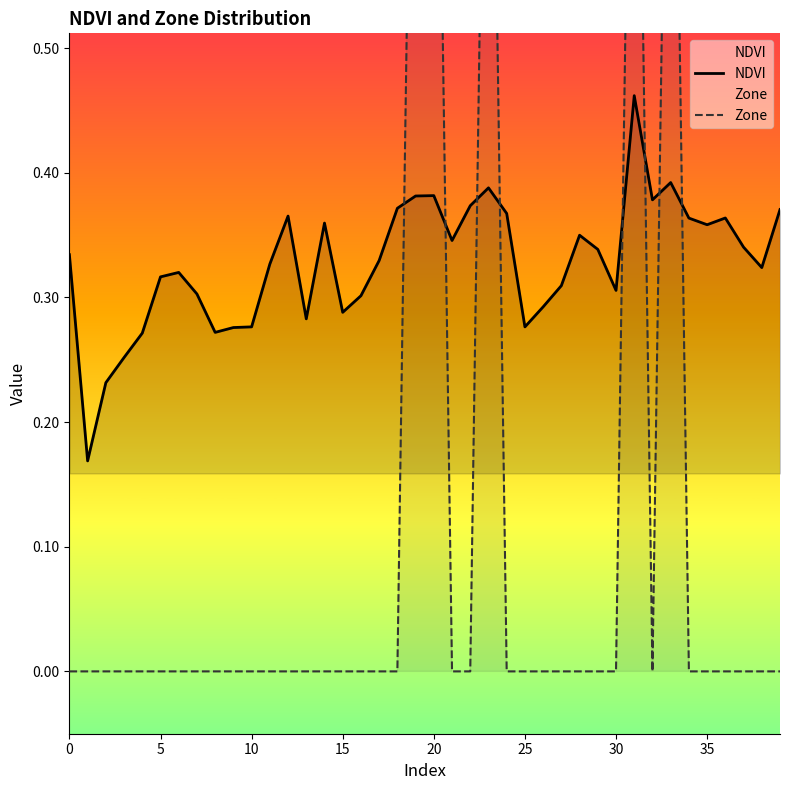

Rank the series at 33 from lowest to highest value.

NDVI, Zone